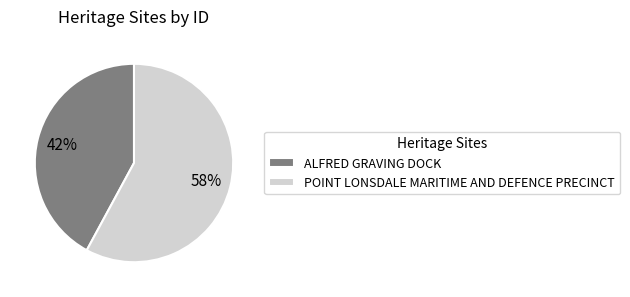

To the nearest percent, what percentage of the pie is POINT LONSDALE MARITIME AND DEFENCE PRECINCT?

58%